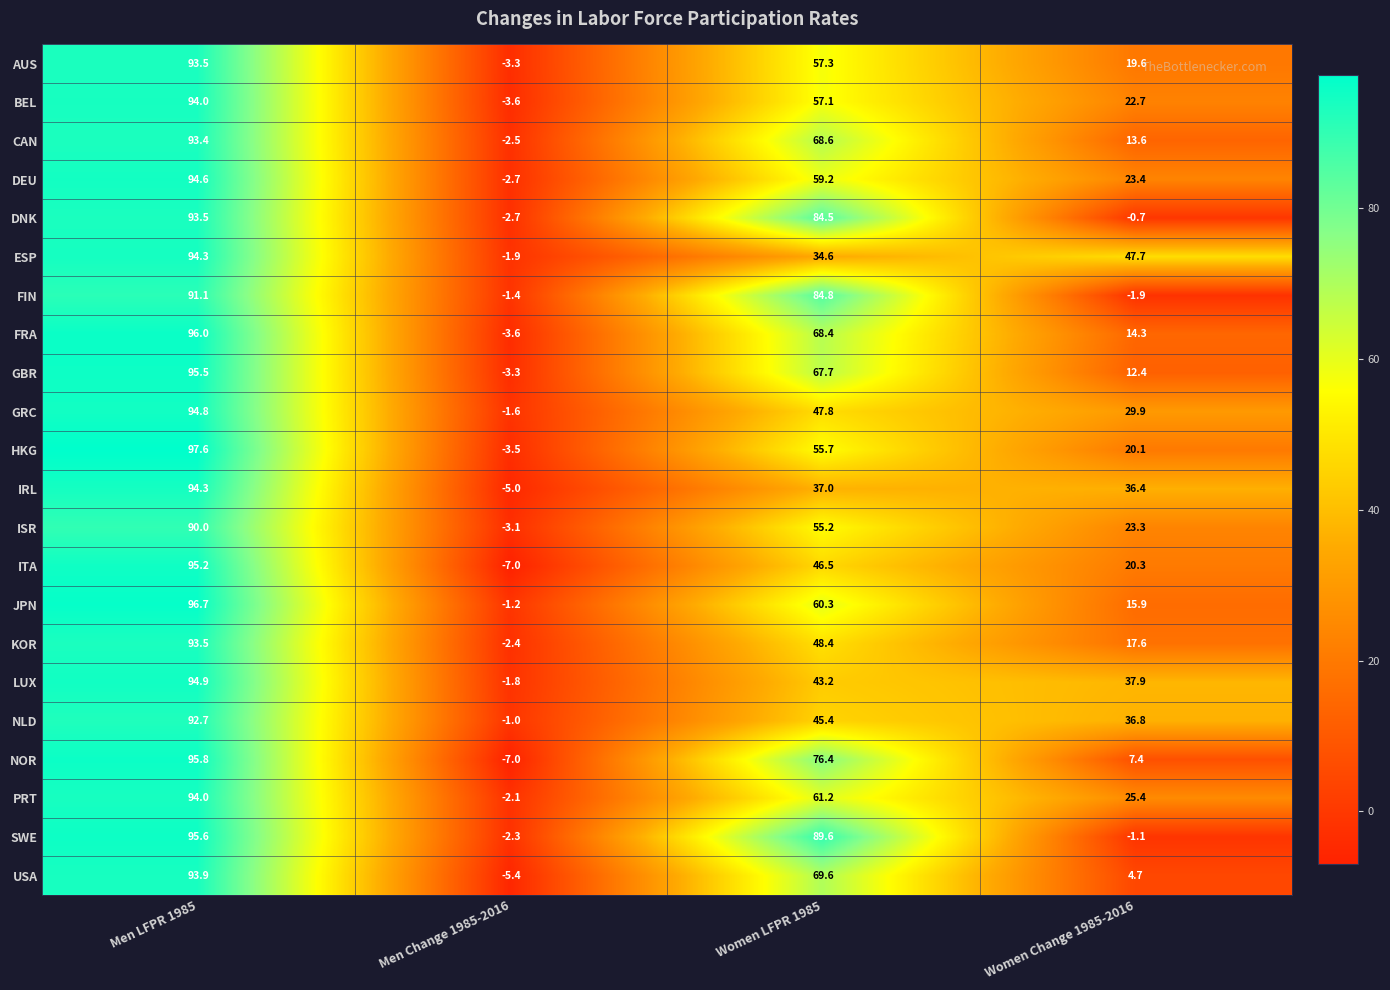

At how many categories does at least one series exceed 88?

2